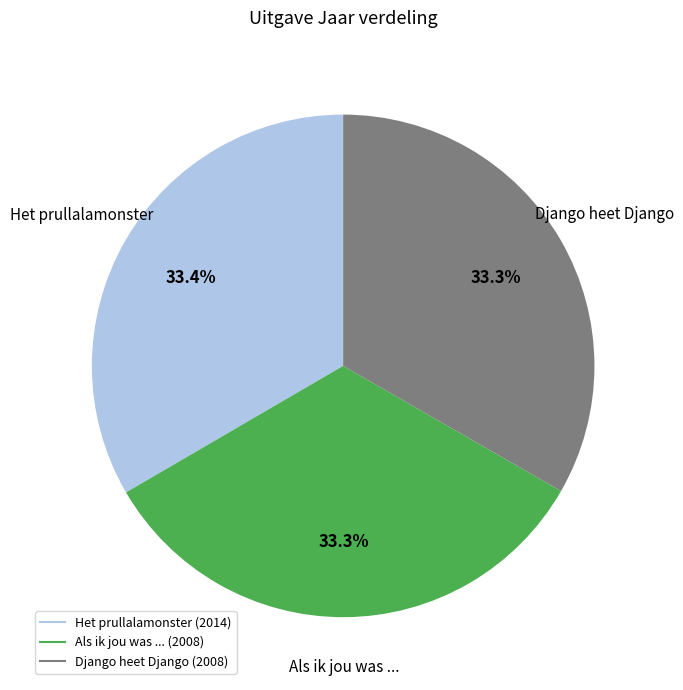

Is there any slice that represents more than half of the pie?

No